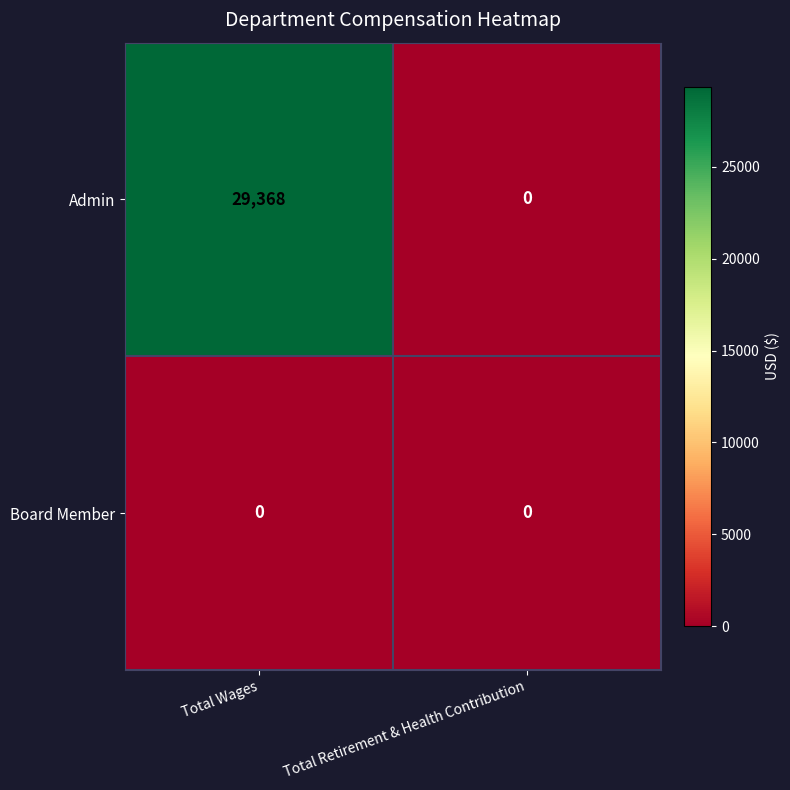

How many categories are shown in the chart?

2